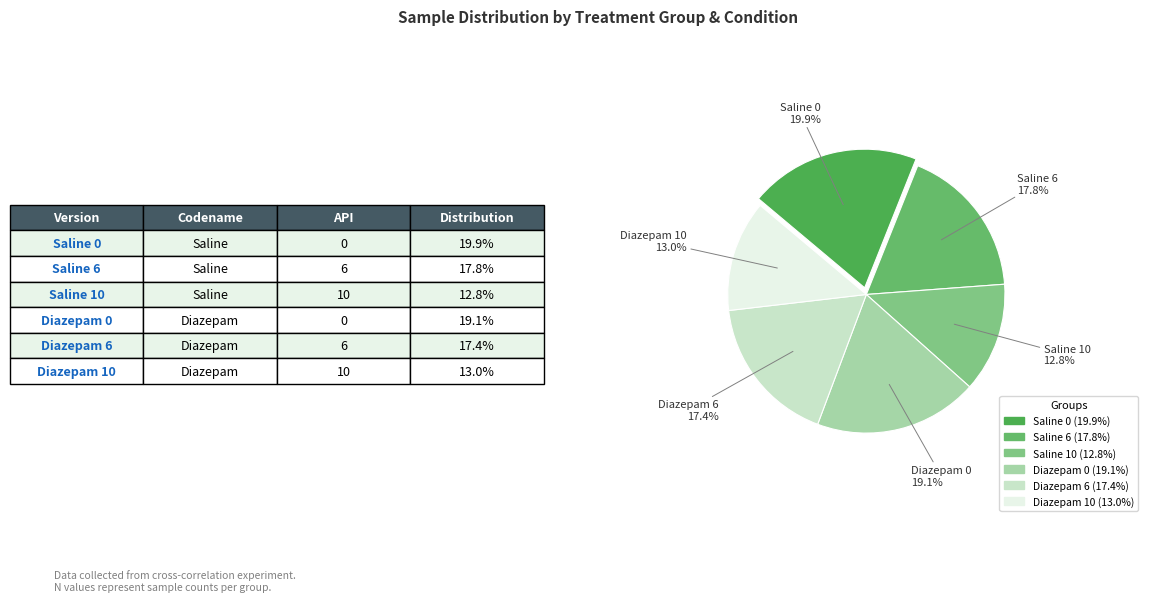

What is the ratio of the value at Diazepam 0 to the value at Saline 6?

1.1